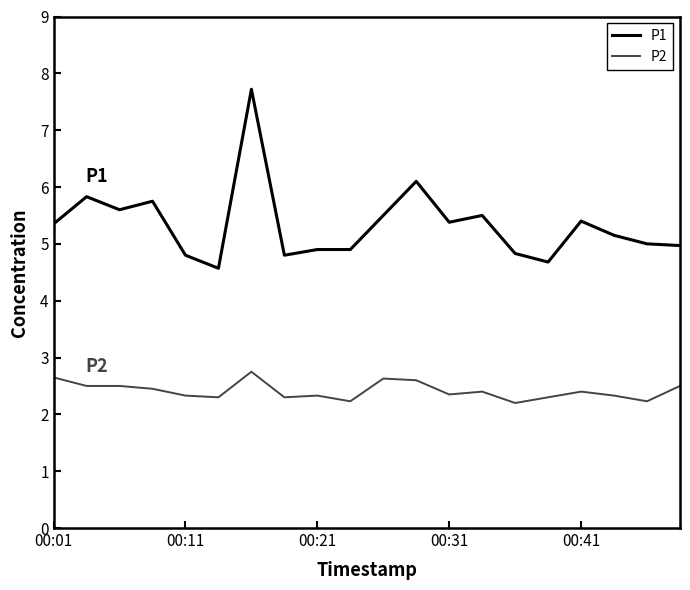

Which series has the largest total across all categories?

P1